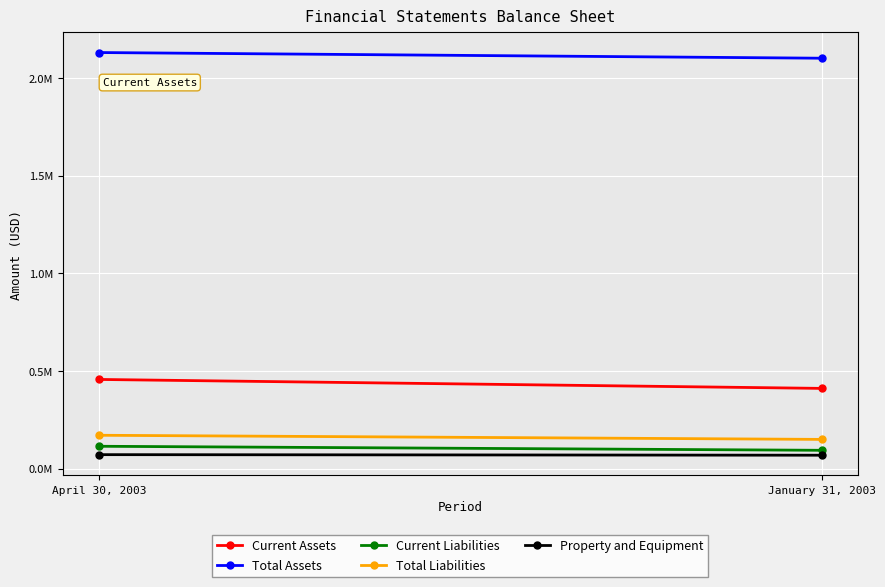

Between January 31, 2003 and April 30, 2003, which is larger?

April 30, 2003